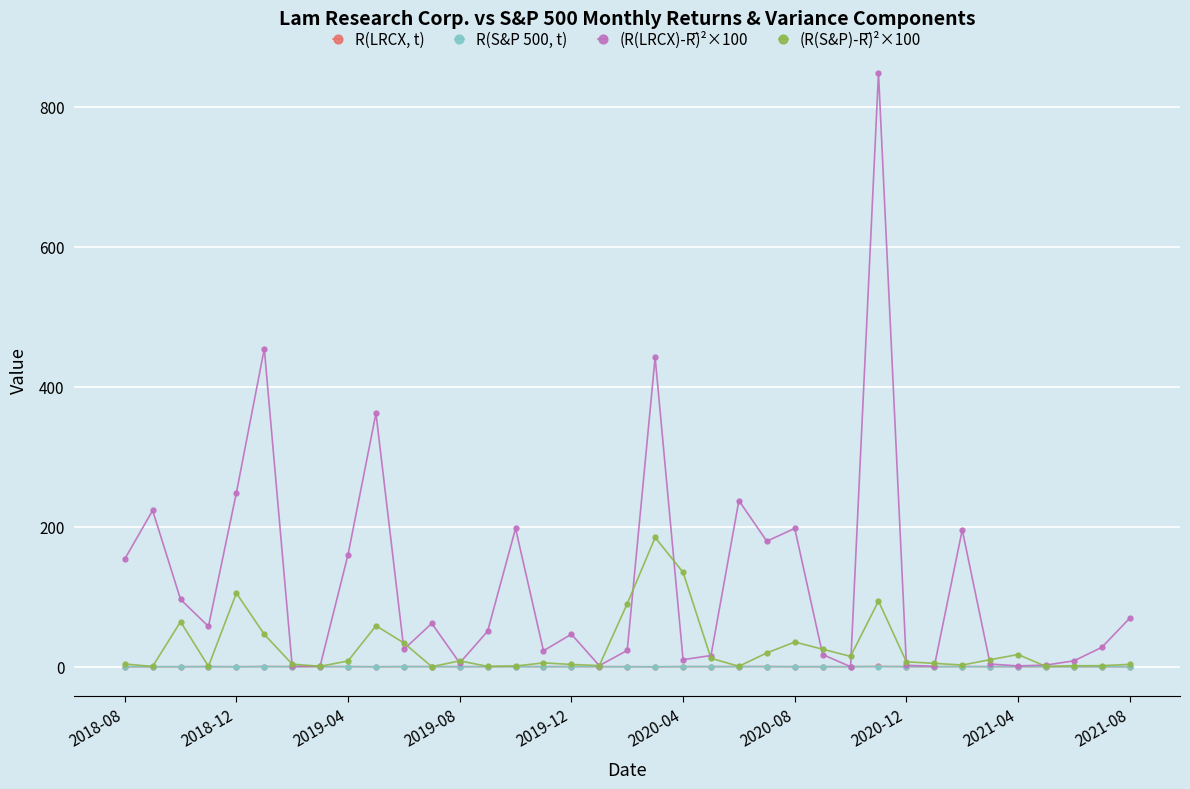

Is this an area chart (filled region under the line)?

No